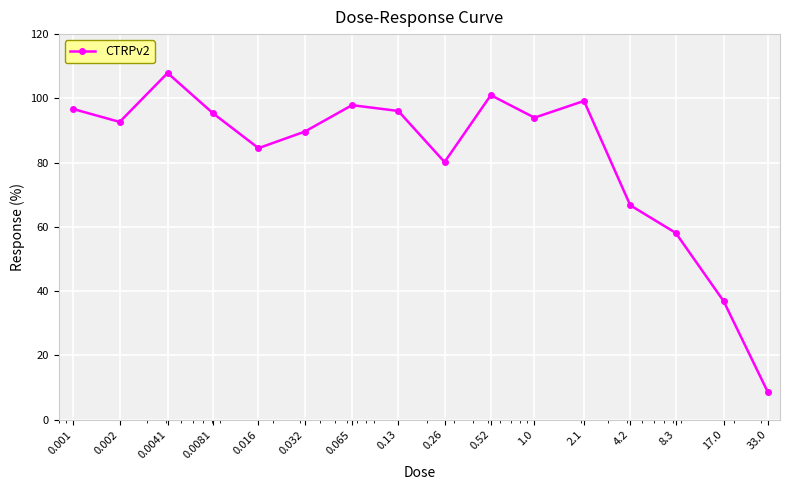

What is the average value?

81.6